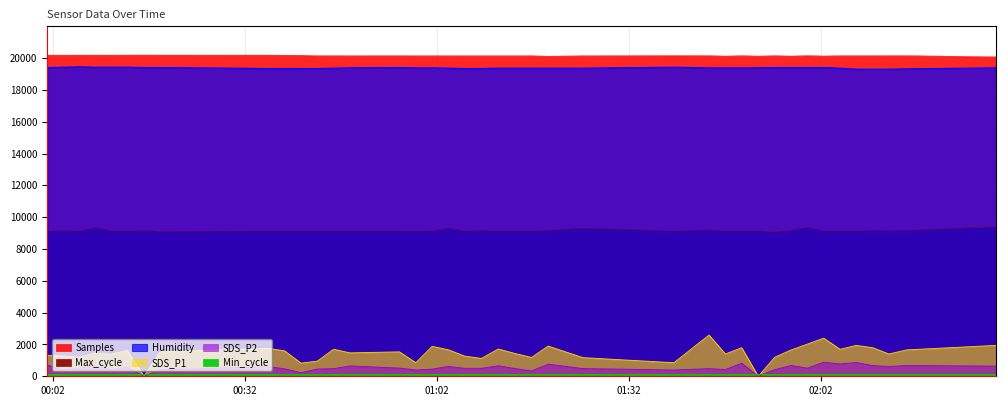

Is the value of SDS_P2 at 2021/12/24 01:16:50 greater than the value of Humidity at 2021/12/24 00:11:01?

No